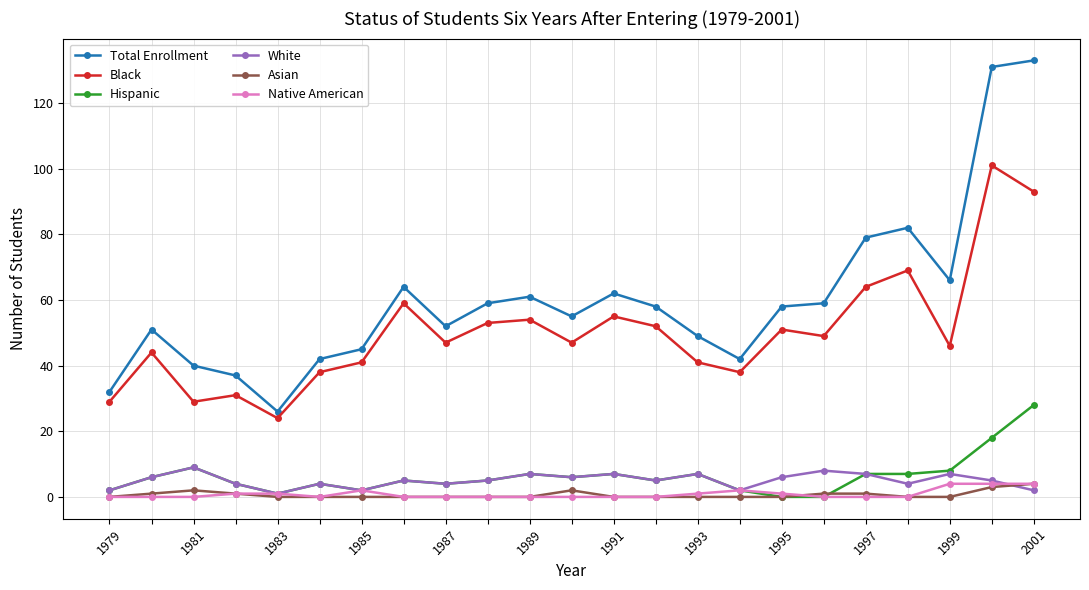

What is the maximum value for Hispanic?

28